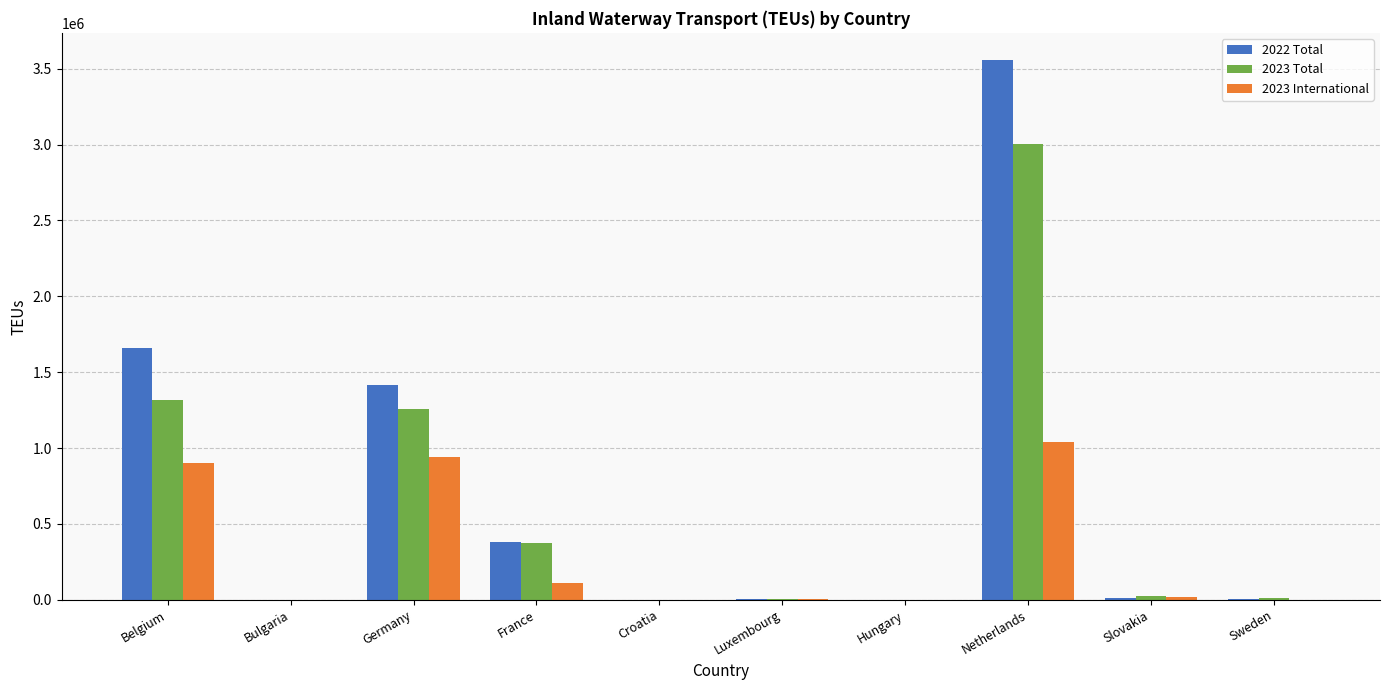

Are the bars horizontal?

No